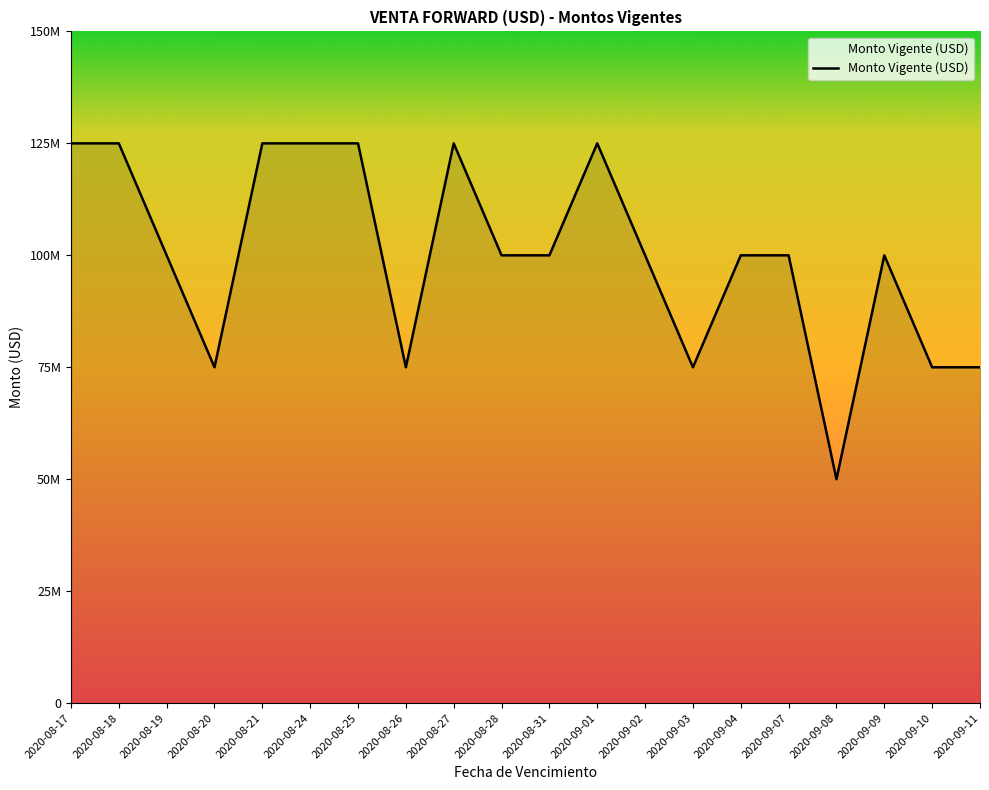

What is the value of the 20th point from the left?

75000000